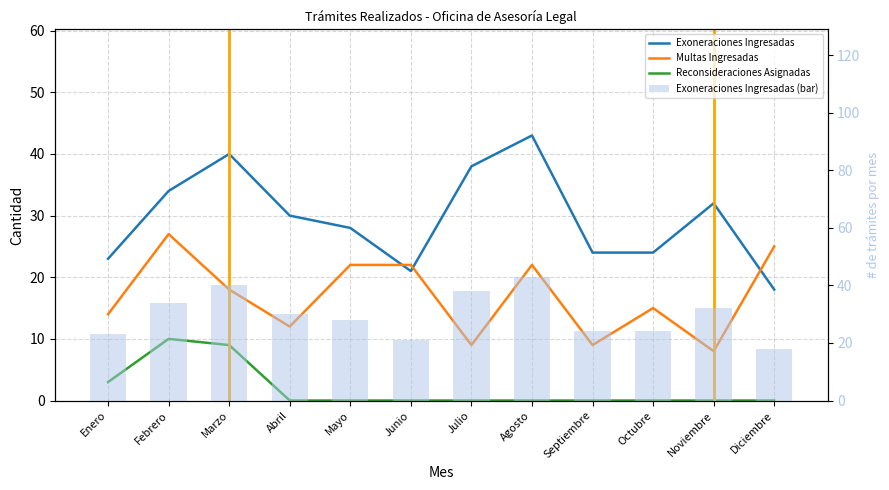

What is the greatest value displayed?

43